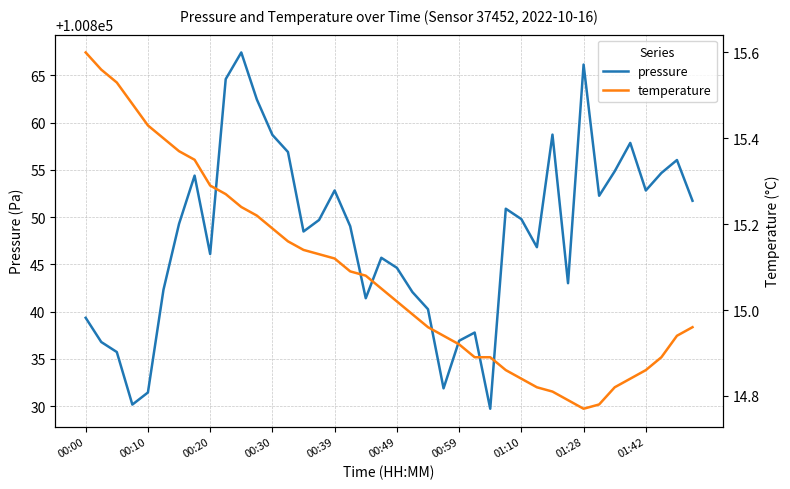

True or false: pressure and temperature intersect in this chart.

False